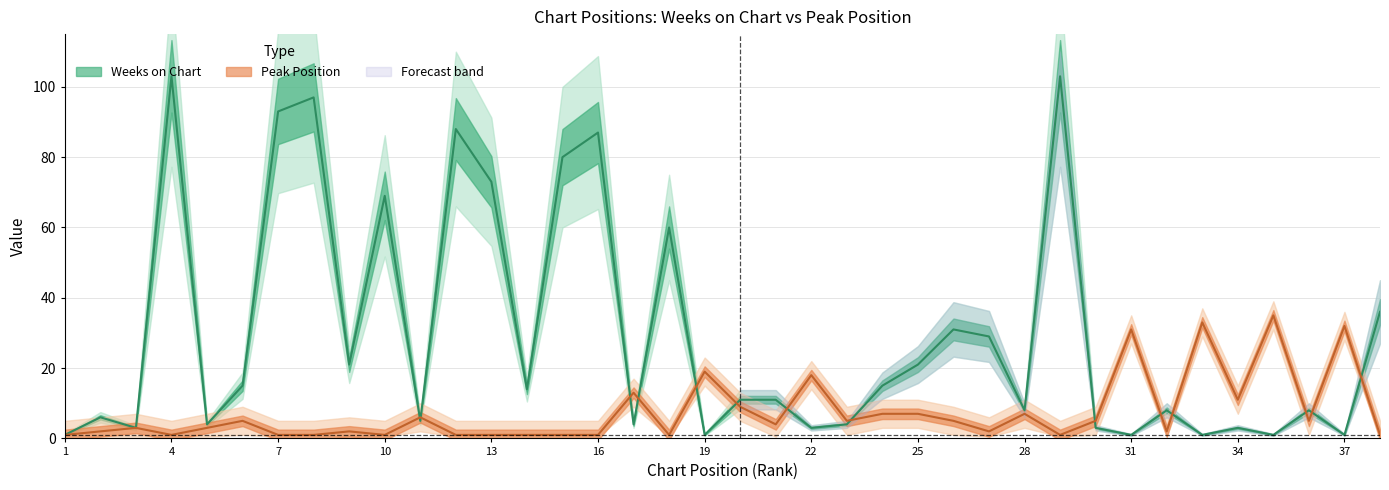

At which category does Weeks on Chart reach its first local valley?

3